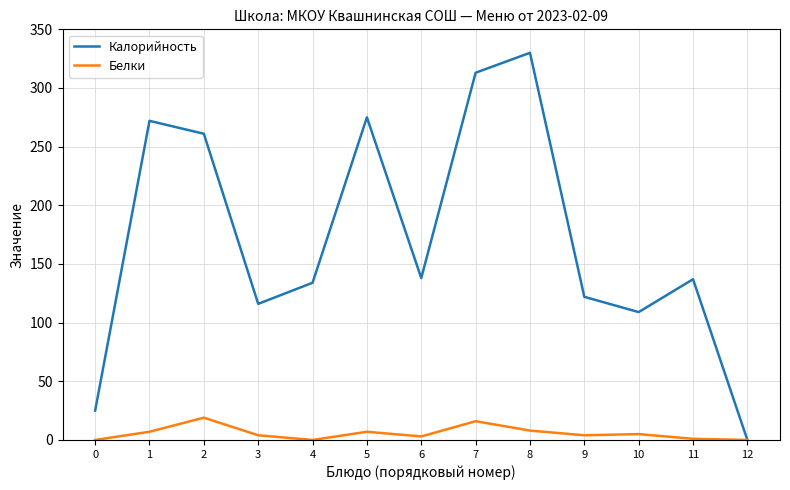

What is the sum of the Калорийность values at 3 and 0?

141